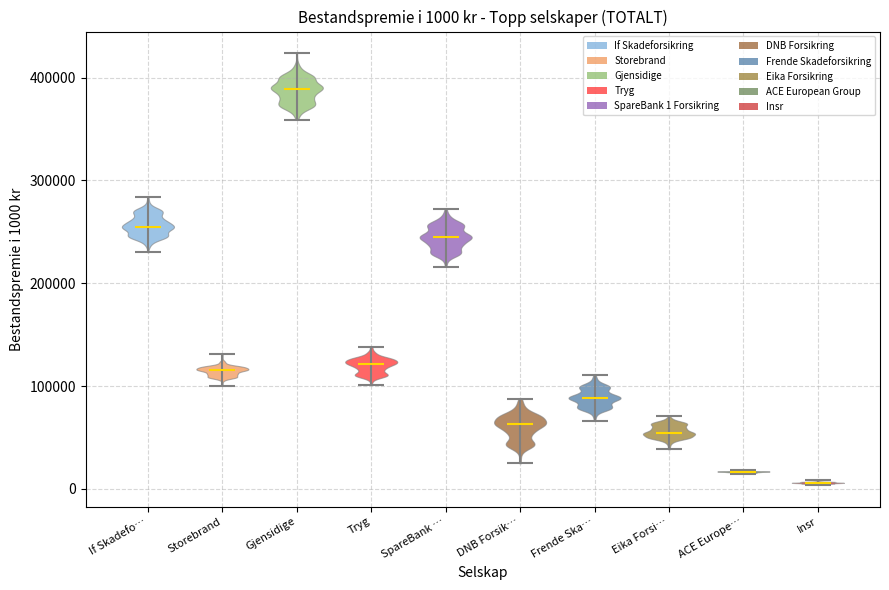

Which violin has the highest median line?

Gjensidige